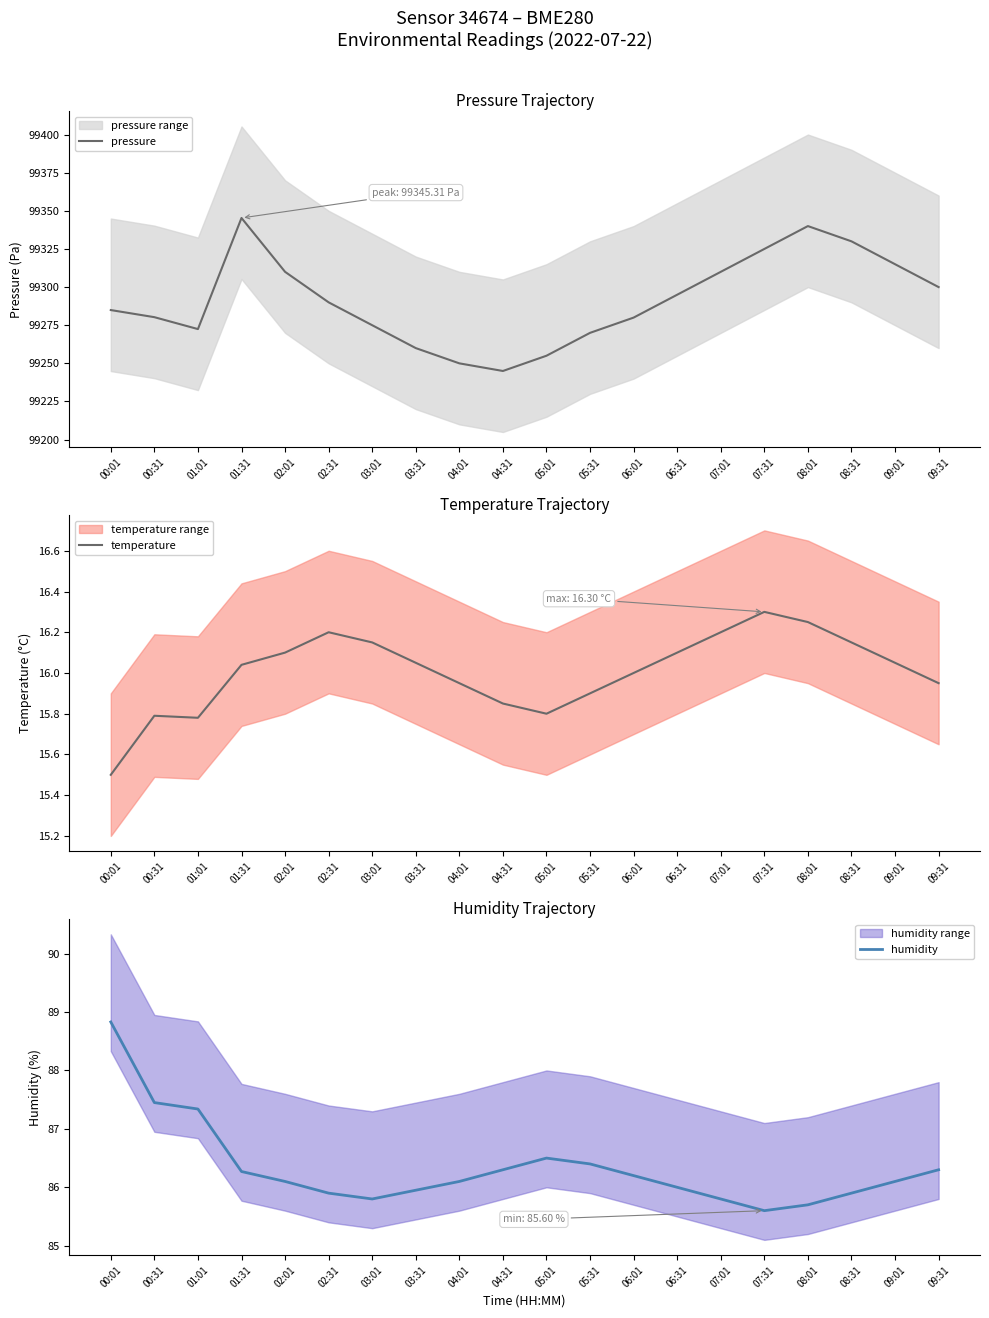

At which category does temperature reach its first local valley?

01:01